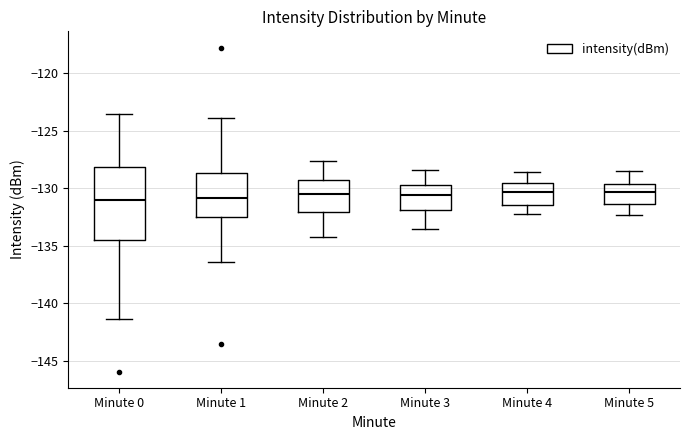

Reading left to right, transcribe this box plot: for each box, give where its median line is, the range the box spans, and where its two whiskers end, as read against the y-axis. The values are not printed on the chart, so give them approximately, as read against the axis.

Minute 0: median -131.0, box -134.5 to -128.0, whiskers -141.5 to -123.5
Minute 1: median -131.0, box -132.5 to -128.5, whiskers -136.5 to -124.0
Minute 2: median -130.5, box -132.0 to -129.0, whiskers -134.0 to -127.5
Minute 3: median -130.5, box -132.0 to -129.5, whiskers -133.5 to -128.5
Minute 4: median -130.5, box -131.5 to -129.5, whiskers -132.0 to -128.5
Minute 5: median -130.5, box -131.5 to -129.5, whiskers -132.5 to -128.5